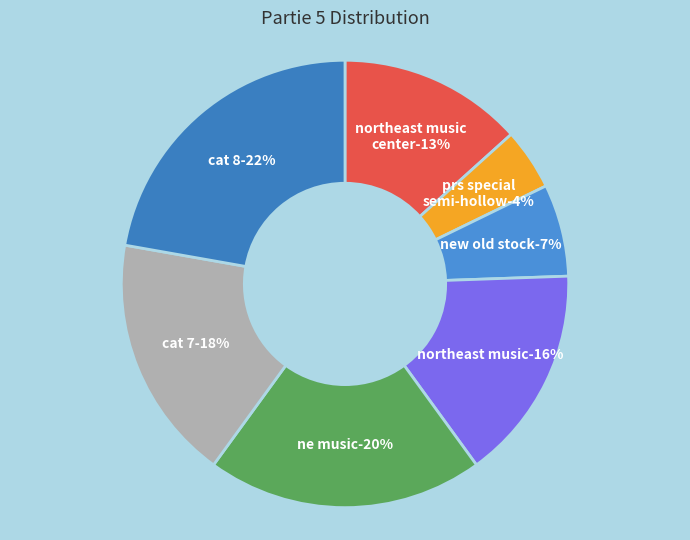

Combined, do 7 and 3 account for over 50%?

No